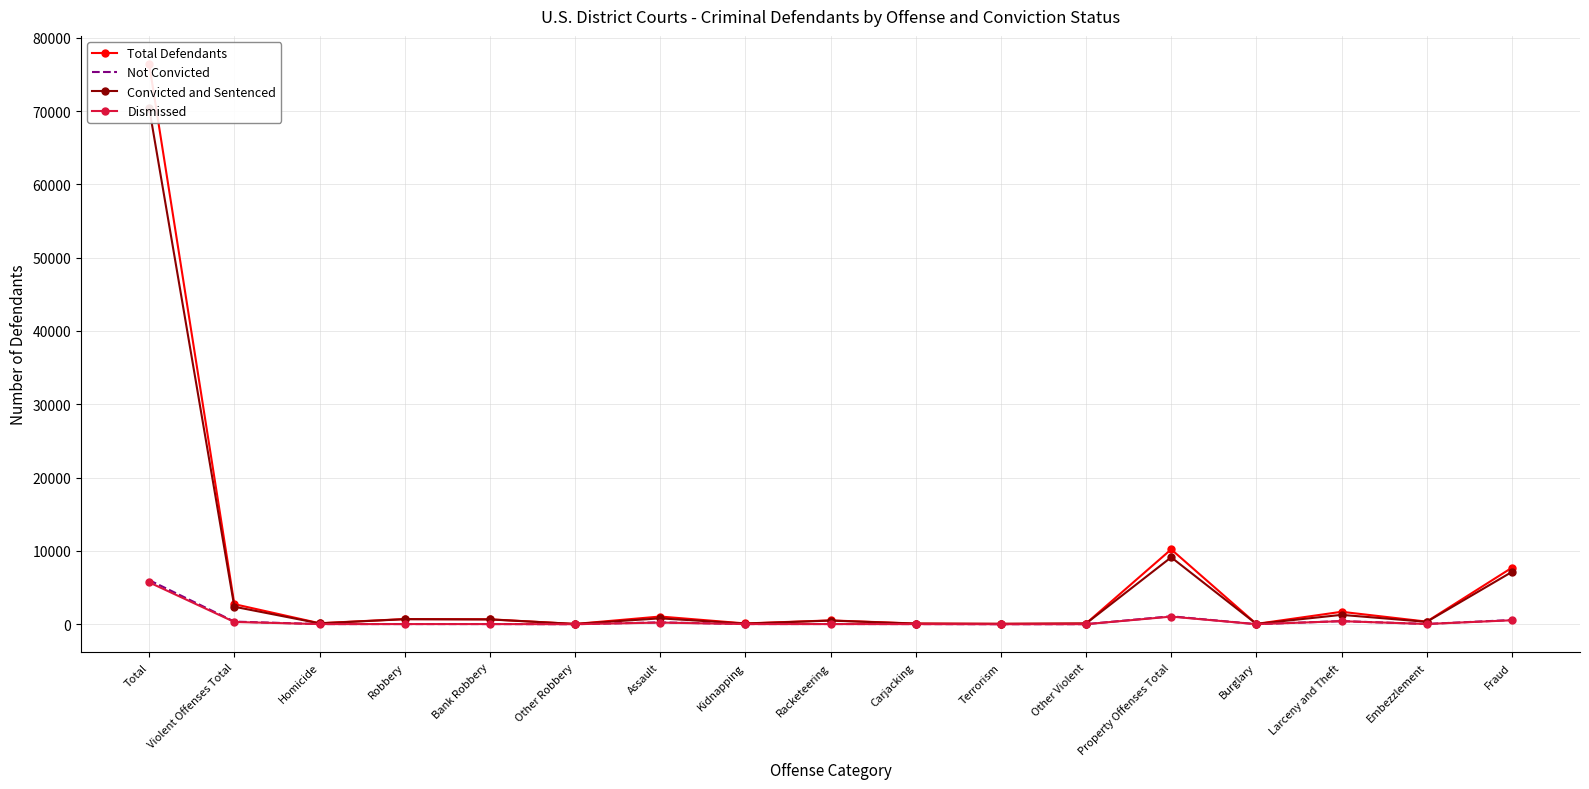

Rank the series at Bank Robbery from highest to lowest value.

Total Defendants, Convicted and Sentenced, Not Convicted, Dismissed